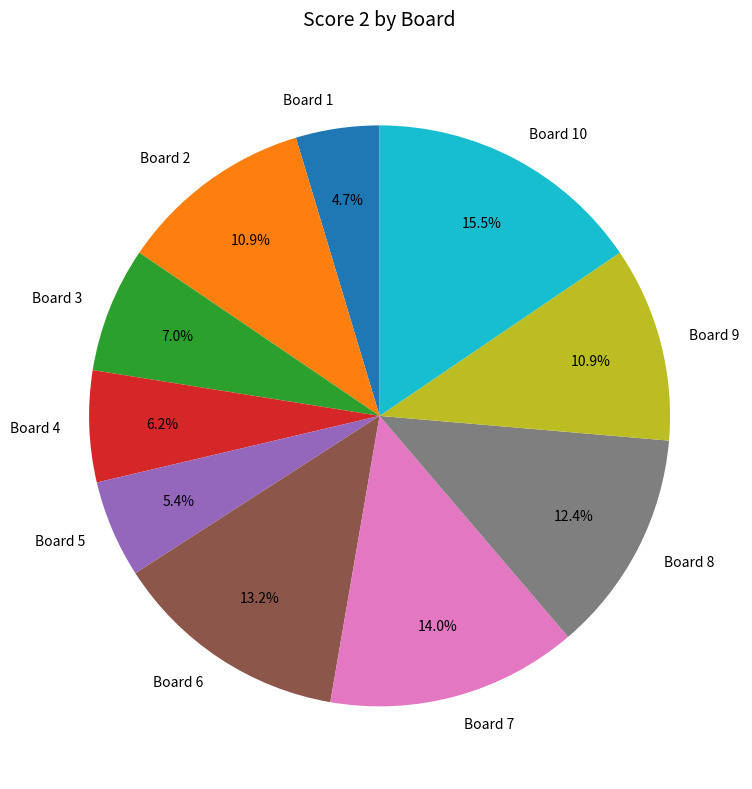

Count the number of slices in the pie.

10